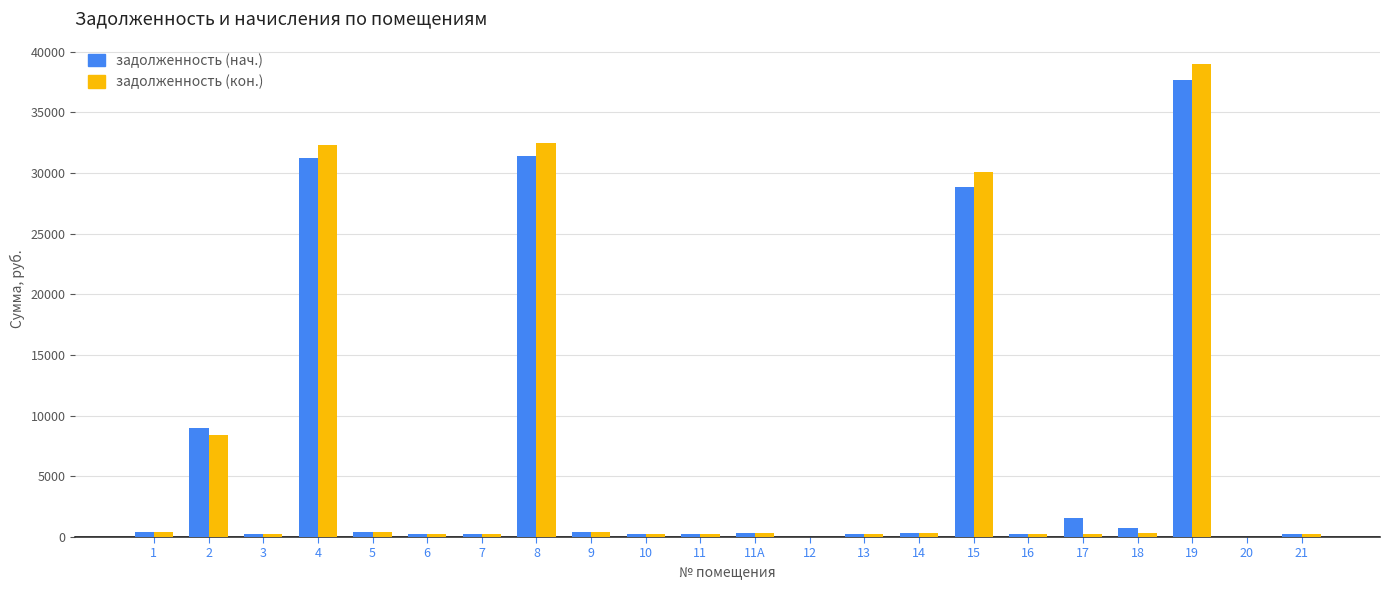

How many groups of bars are there?

22